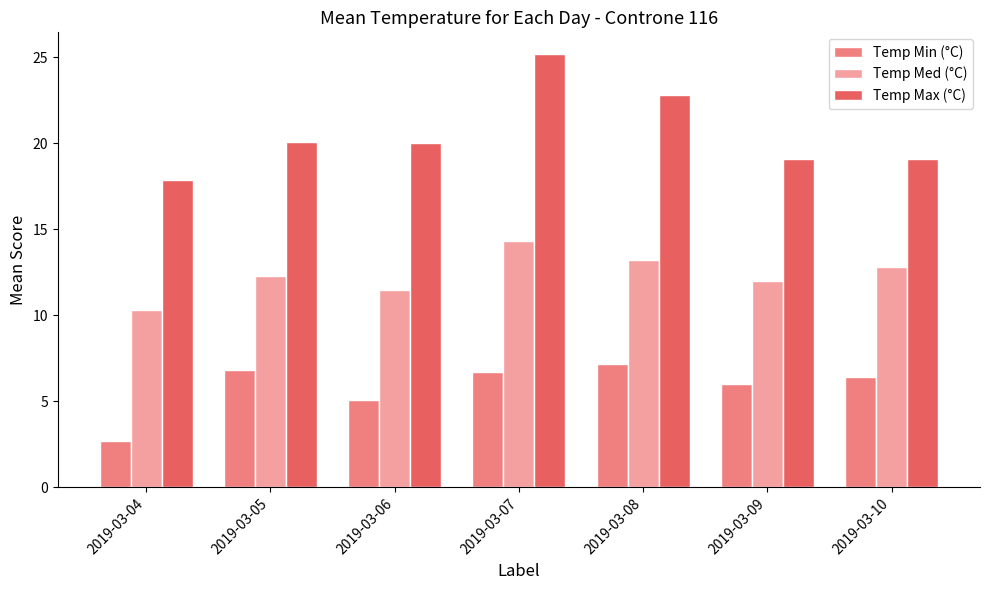

Which series has the widest spread of values?

Temp Max (°C)